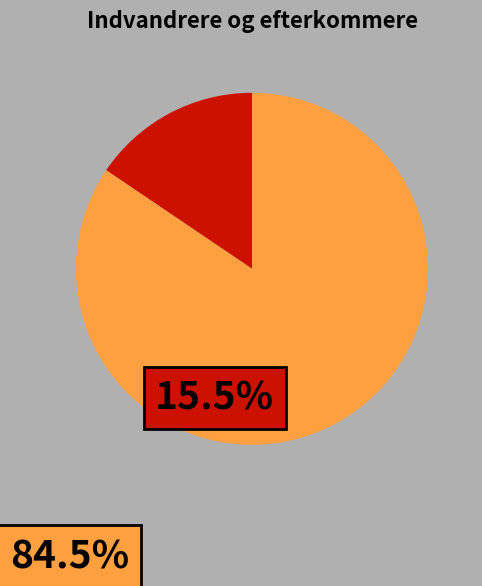

Which slice represents more than half of the pie?

Indvandrere (Ikke vestlige)